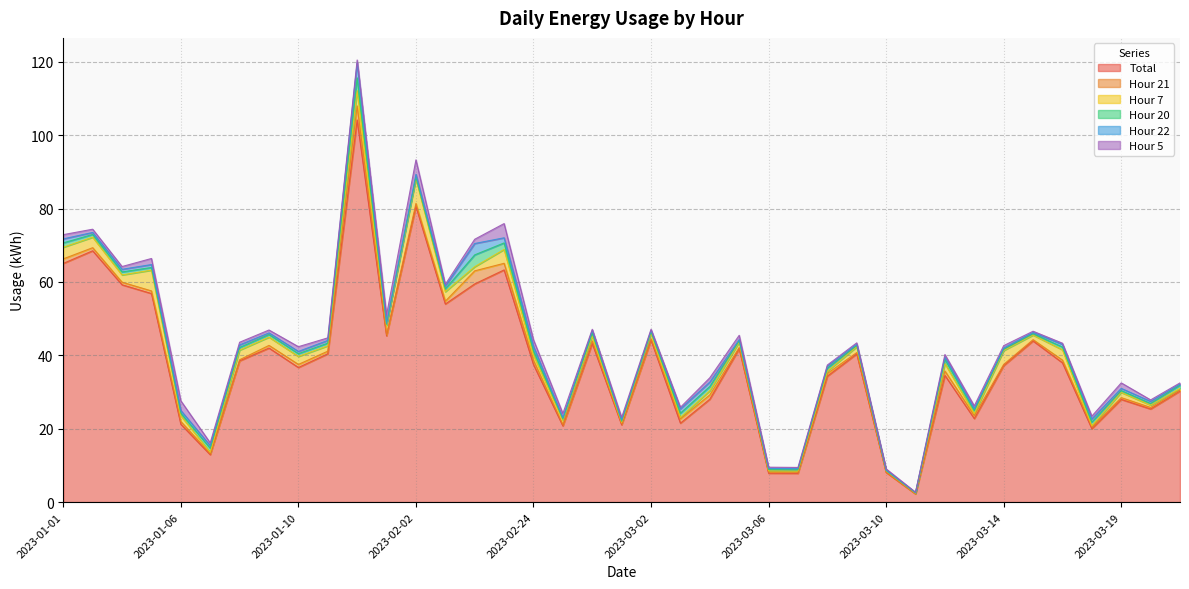

True or false: Total and Hour 21 intersect in this chart.

False